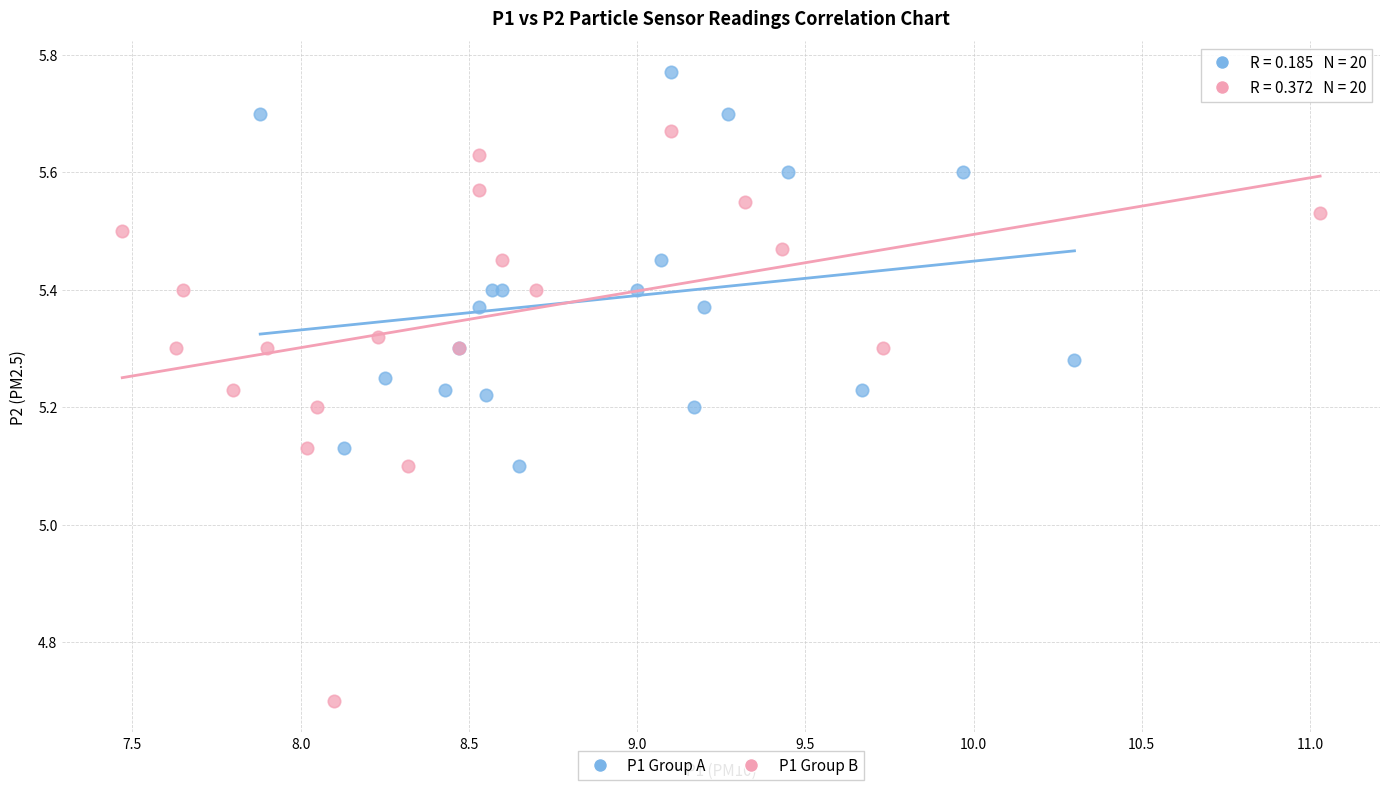

Which series has the widest spread of Y values?

P1 Group B